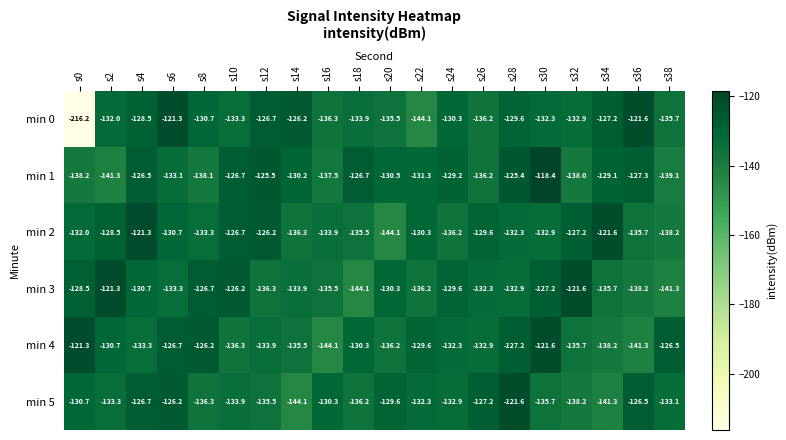

What is the difference between the second highest and second lowest values in the min 5 series?

15.1